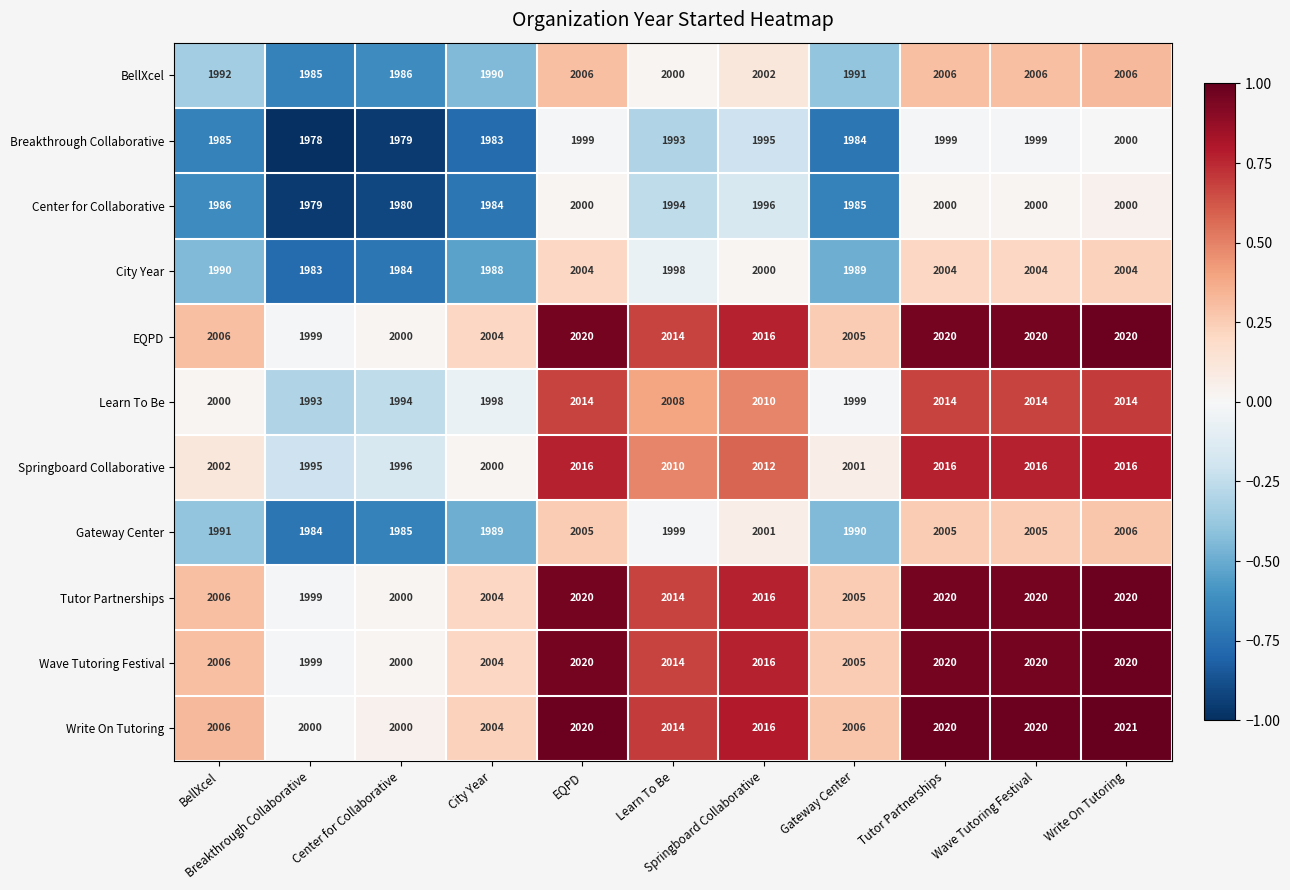

At which category is the sum across all series the highest?

Write On Tutoring